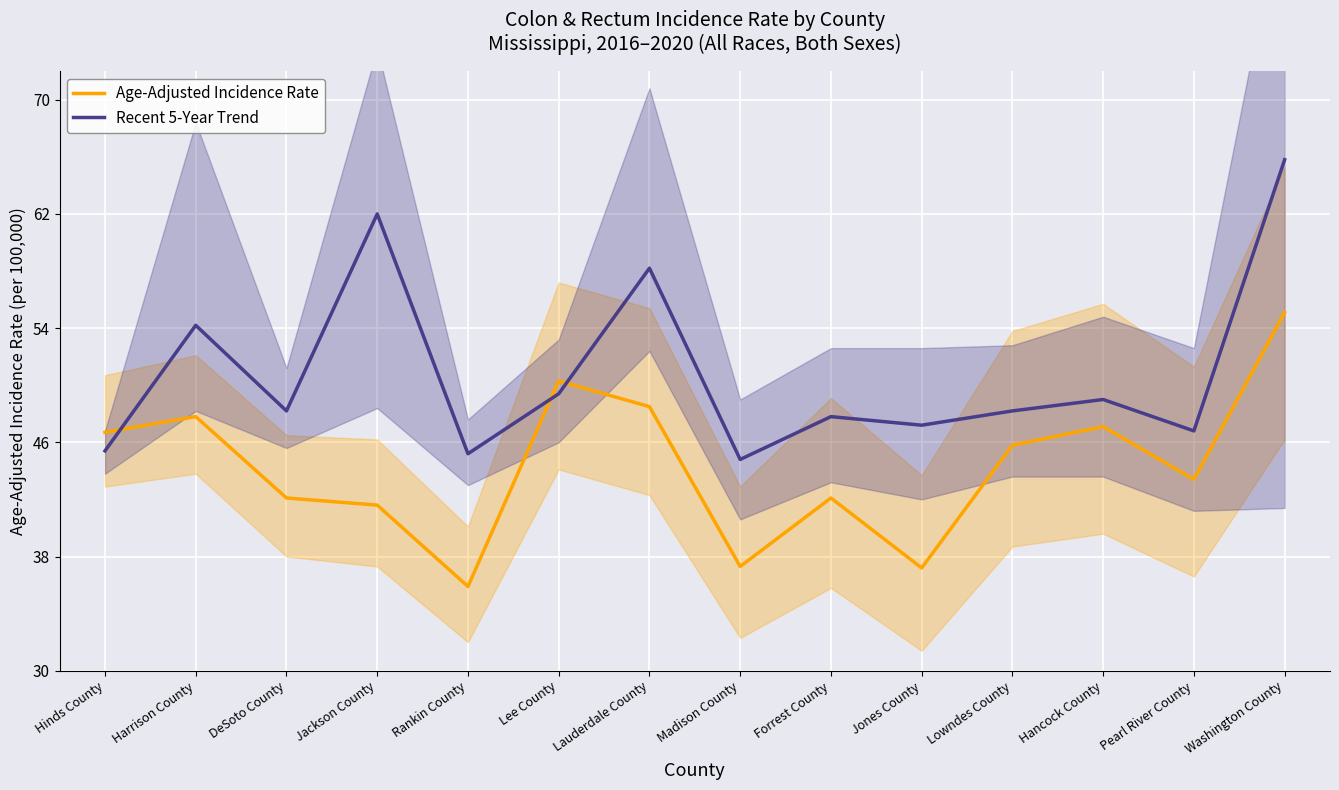

At how many categories does at least one series exceed 0?

14